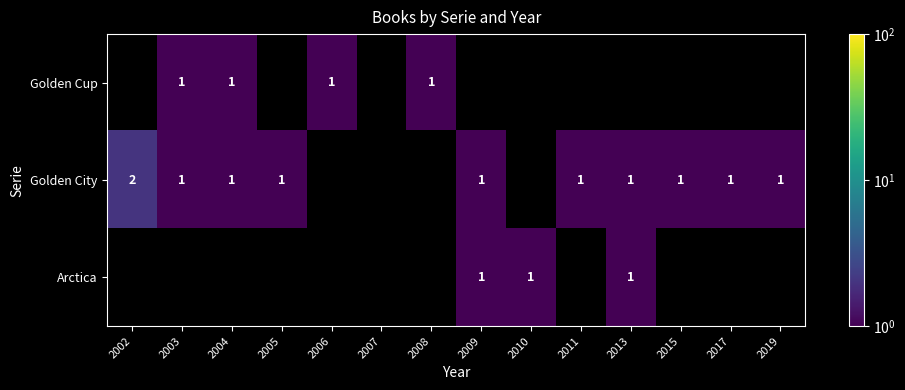

Which has a higher value, 2003 or 2002?

2002